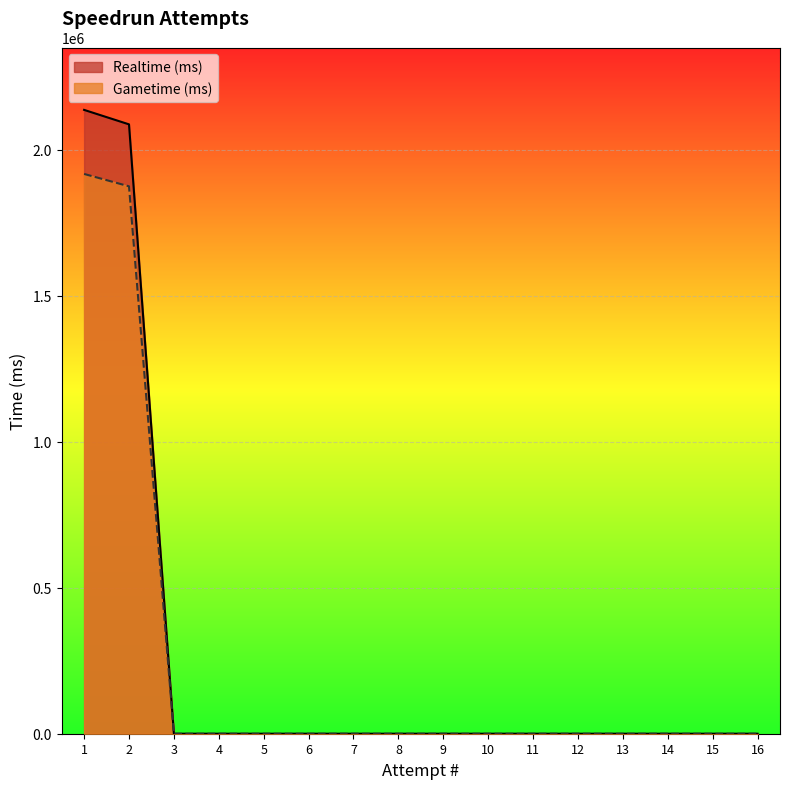

Rank the series at 1 from highest to lowest value.

Realtime (ms), Gametime (ms)